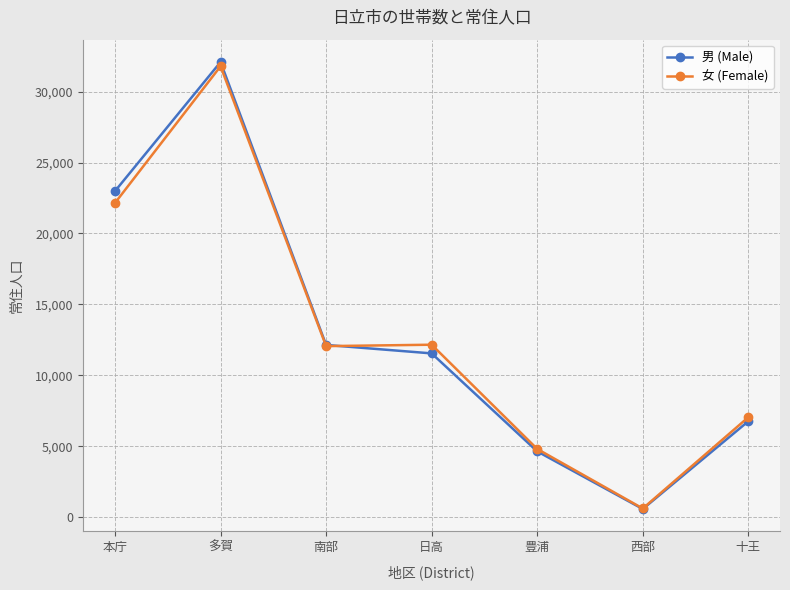

What is the difference between the 女 (Female) values at 十王 and 本庁?

15106